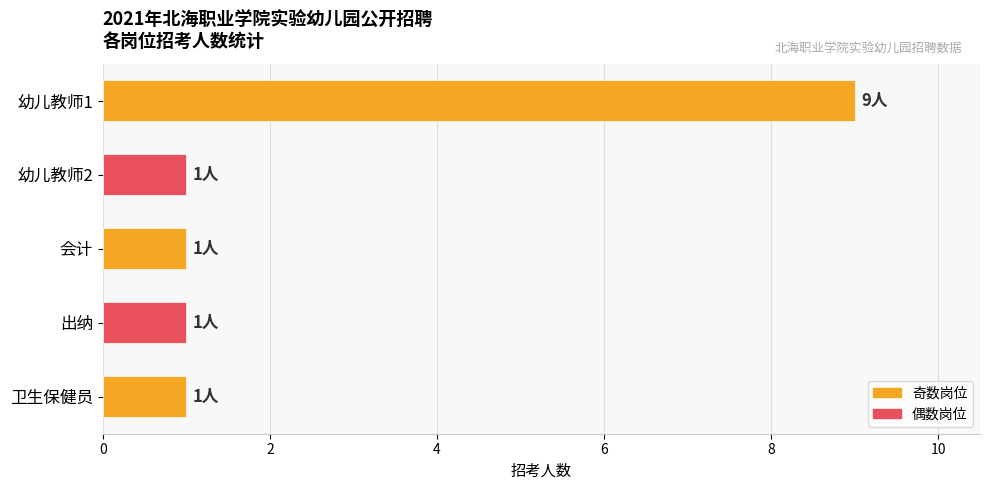

How many bars are there in total?

5